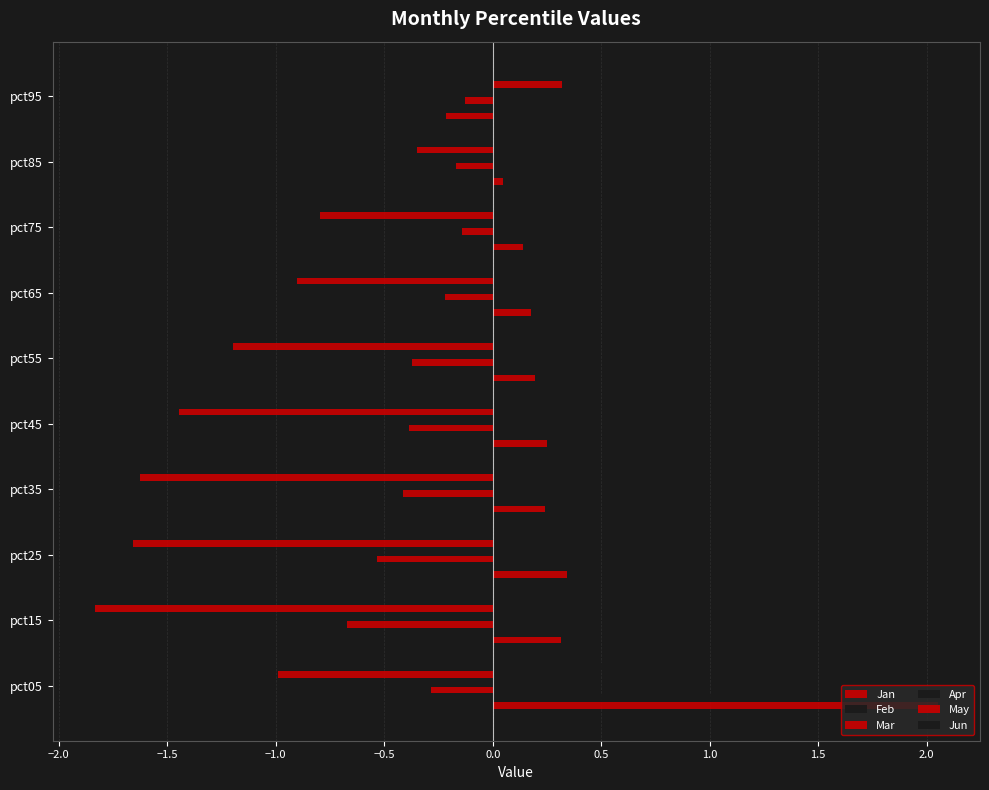

What is the lowest value of the Jun series?

-0.5